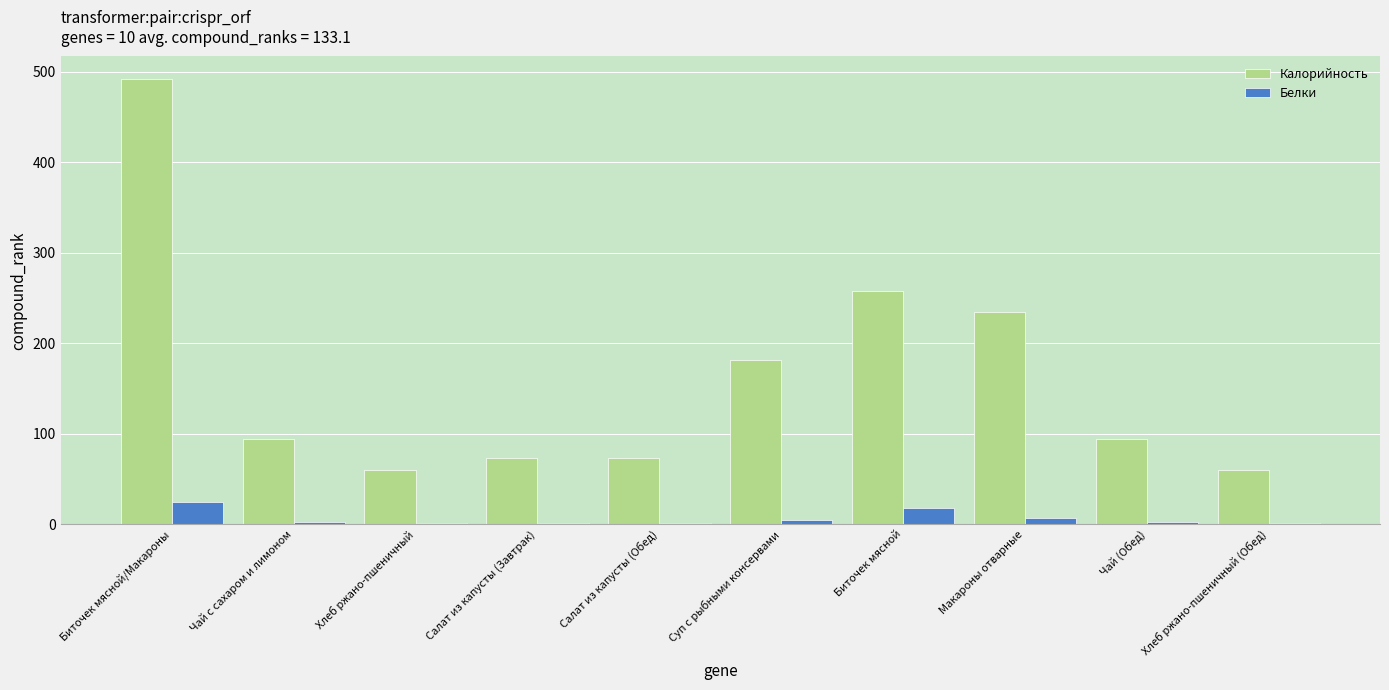

What value does the Калорийность series have at Хлеб ржано-пшеничный?

59.8